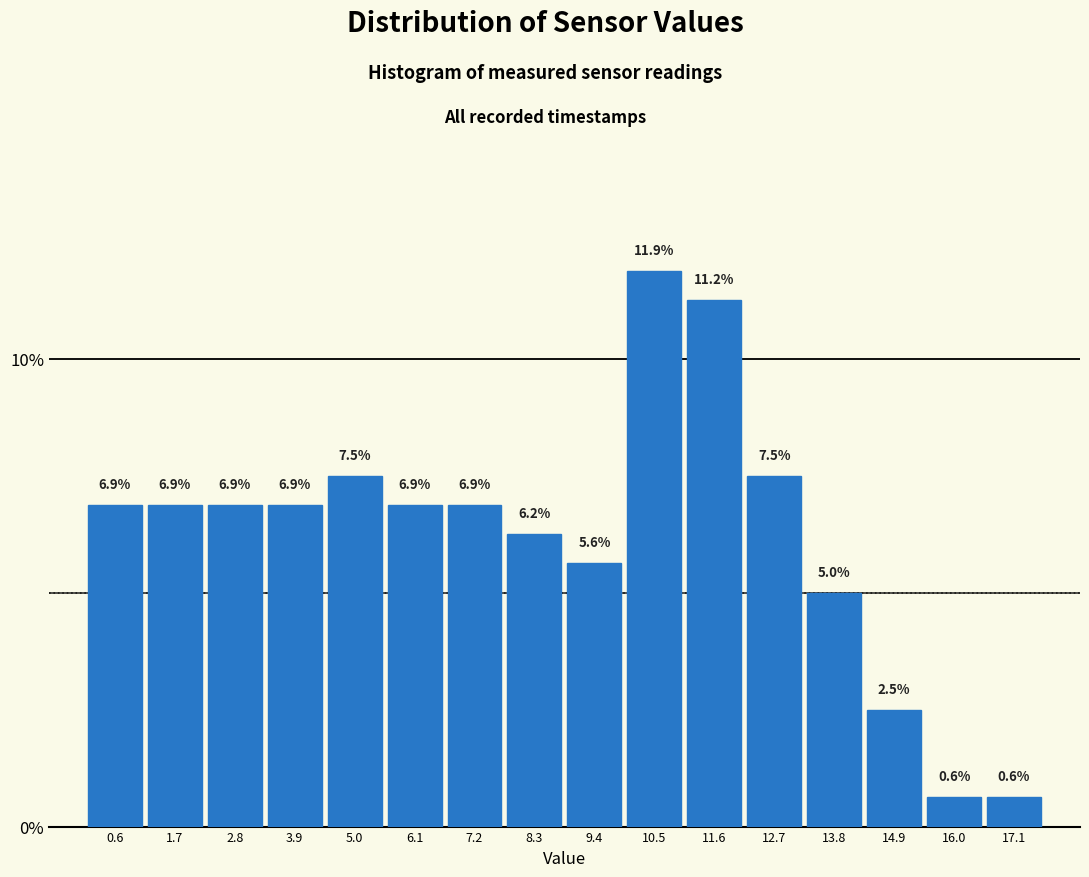

How tall is the bar that spans 8.8 to 10.0 on the x-axis? The bar edges are not printed on the chart, so give them approximately, as read against the axis.

5.6